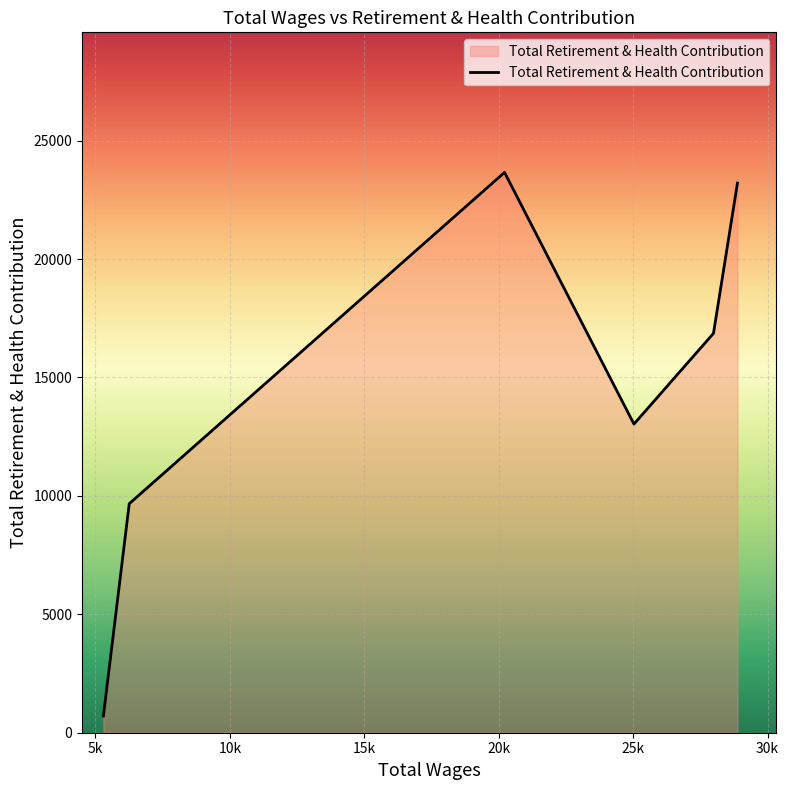

Count the number of categories in the chart.

6